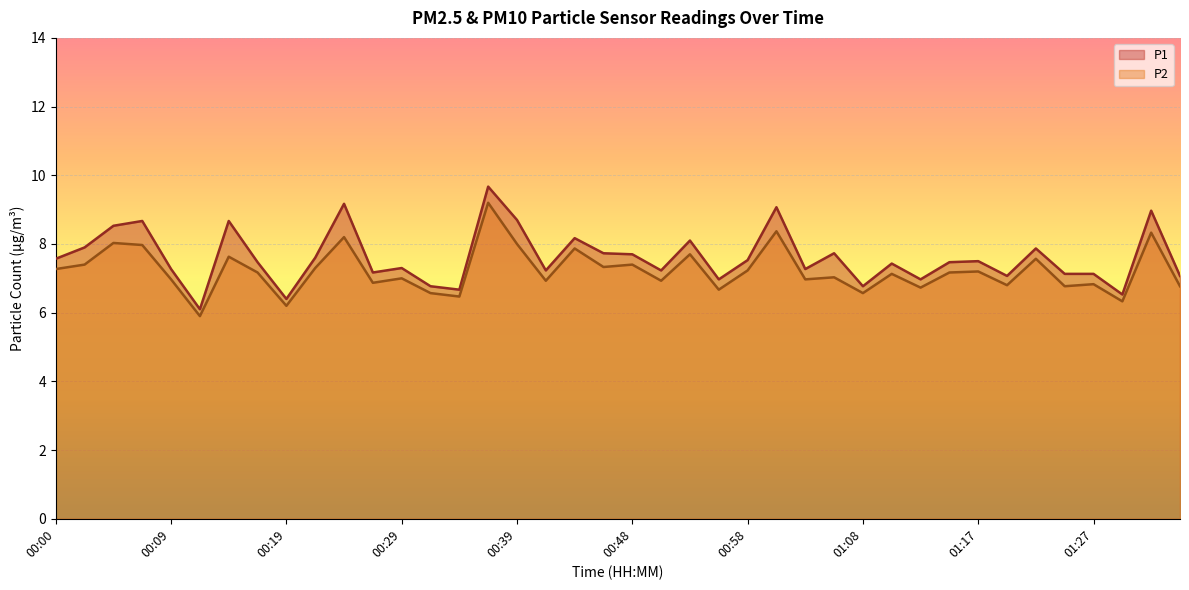

Is the value of P2 at 00:26 greater than the value of P1 at 01:08?

Yes